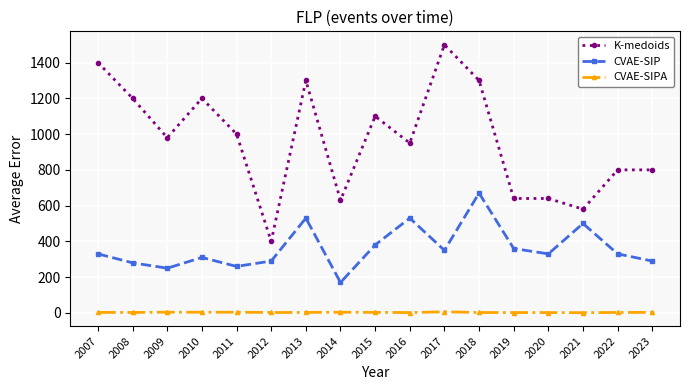

What is the value of the CVAE-SIP point at the 1st from the left?

330.0